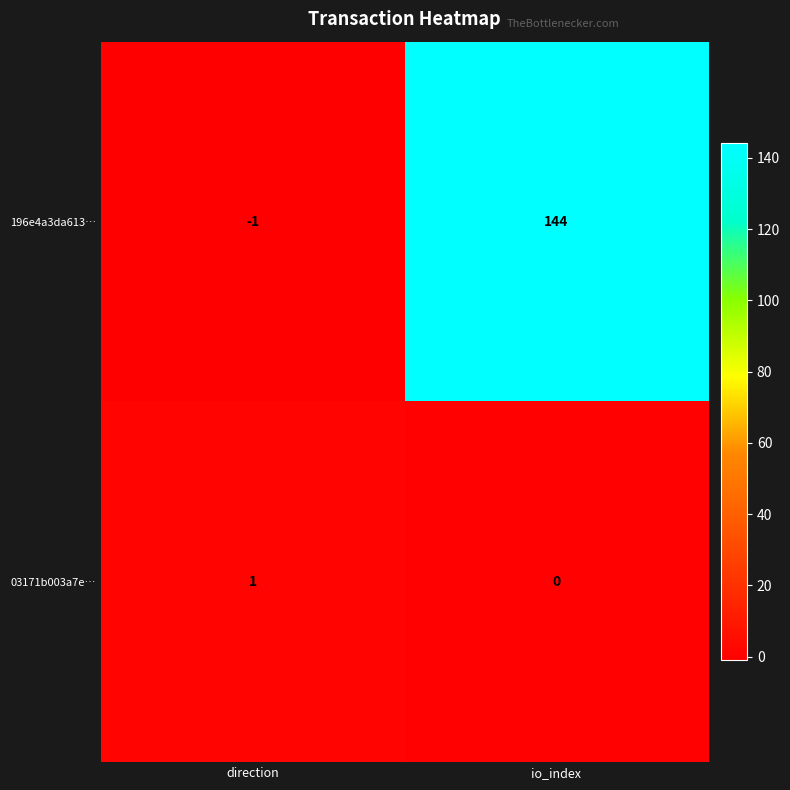

List the series in order of their peak value, lowest first.

03171b003a7e…, 196e4a3da613…